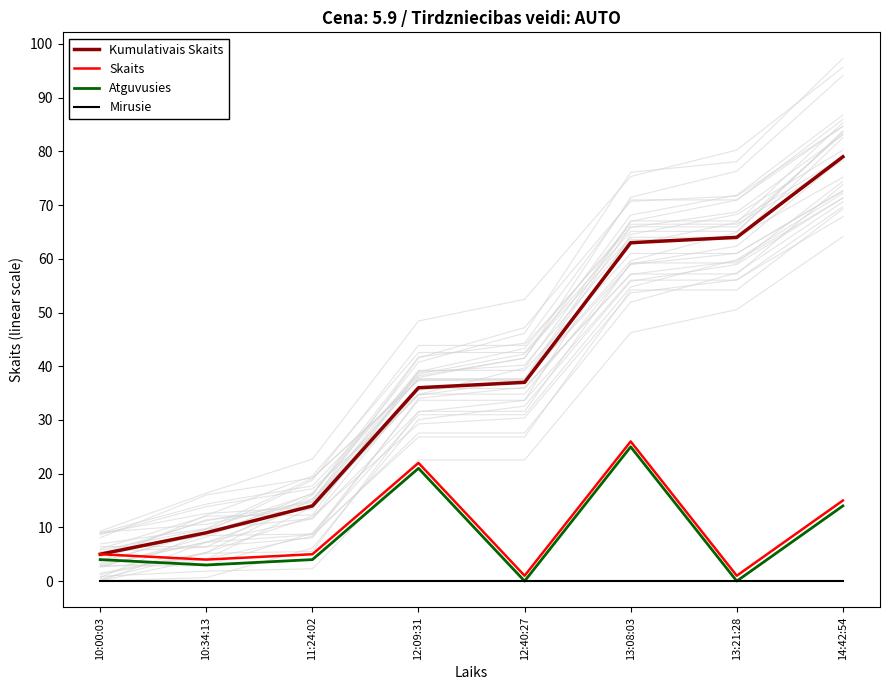

True or false: Kumulativais Skaits has more than 1 points higher than both neighbors.

False